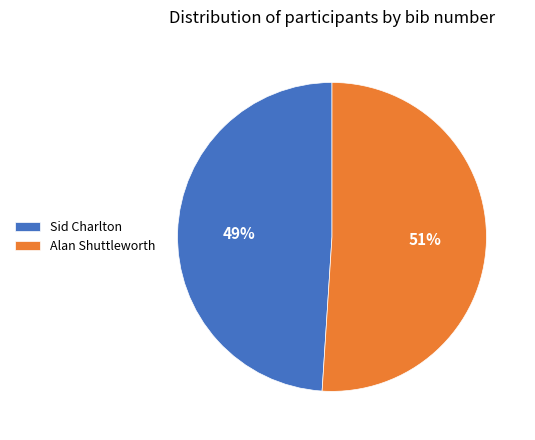

Count the number of slices in the pie.

2